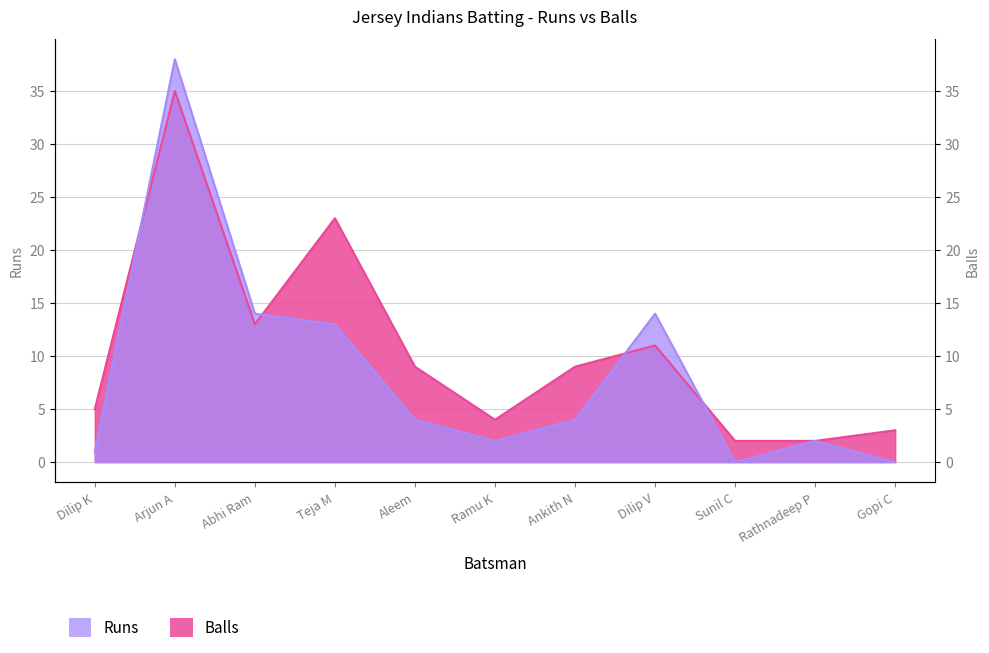

Does the chart display data point markers on the line(s)?

No